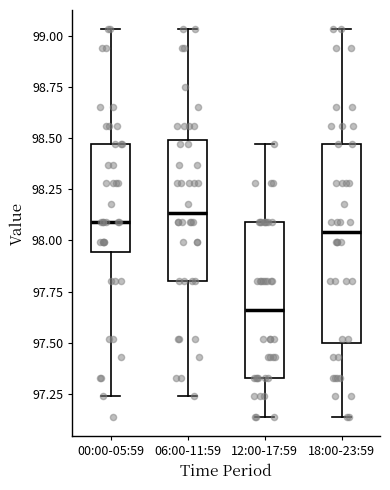

Which box is the tallest, from its lower edge to its upper edge?

18:00-23:59